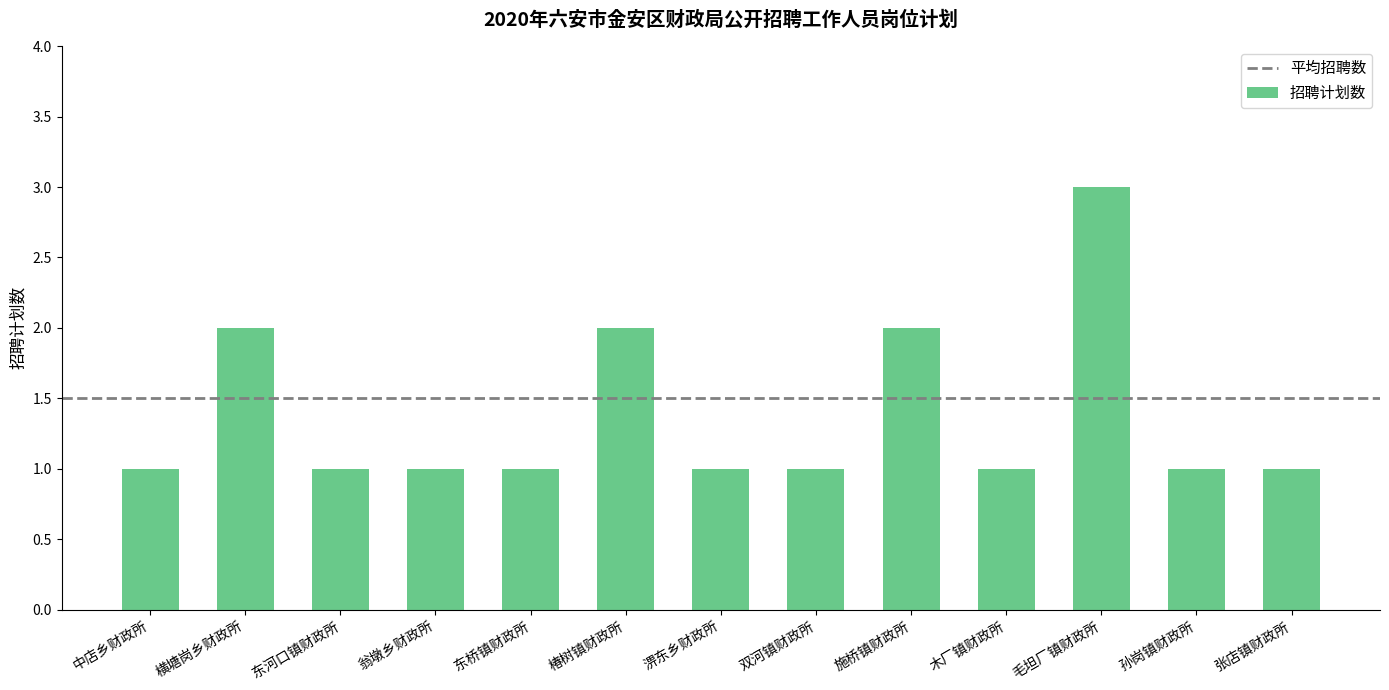

Is it true that the value at 双河镇财政所 is 1?

True